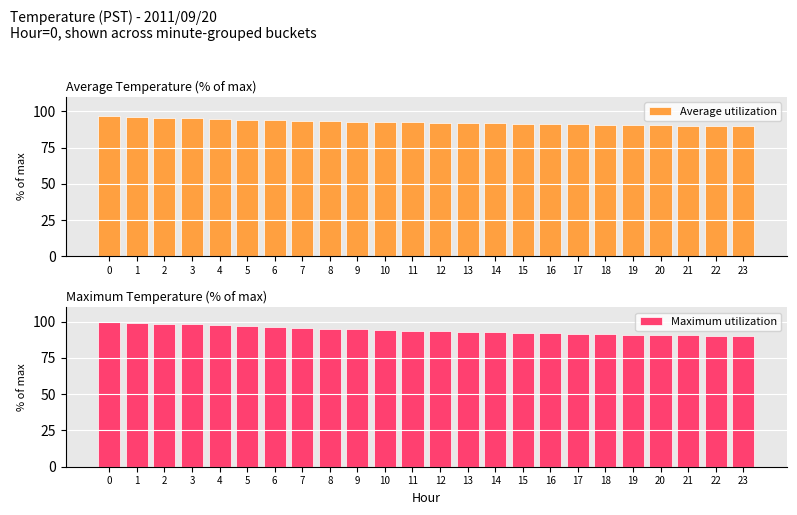

Which series has the widest spread of values?

Maximum utilization